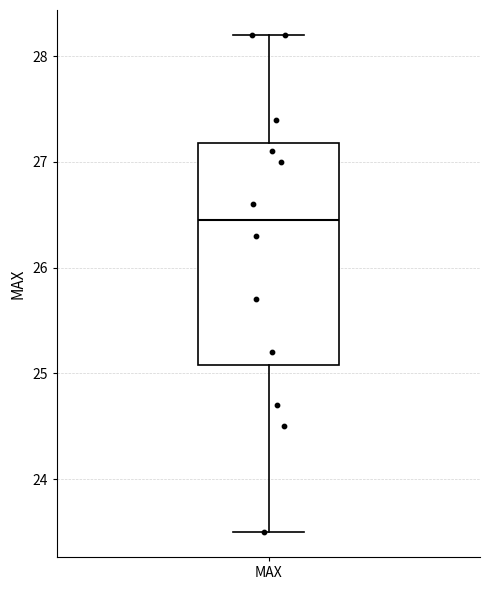

Transcribe this box plot: give where the median line is, the range the box spans, and where the two whiskers end, as read against the y-axis. The values are not printed on the chart, so give them approximately, as read against the axis.

median 26.5, box 25.1 to 27.2, whiskers 23.5 to 28.2